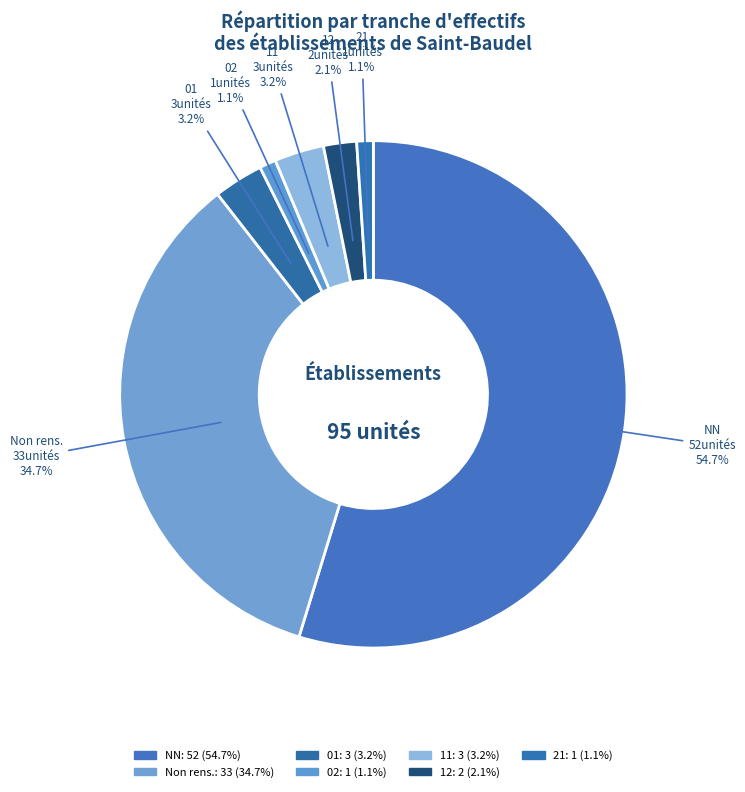

What is the largest slice in the pie chart?

NN